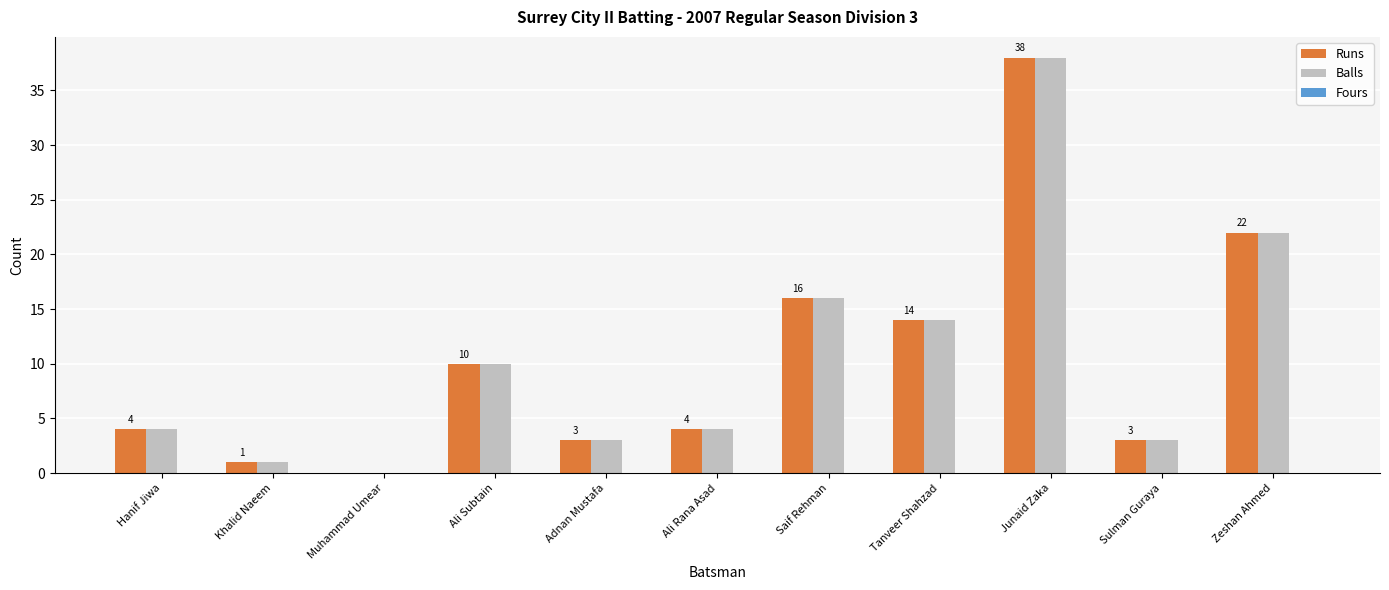

What value does the Runs series have at Hanif Jiwa?

4